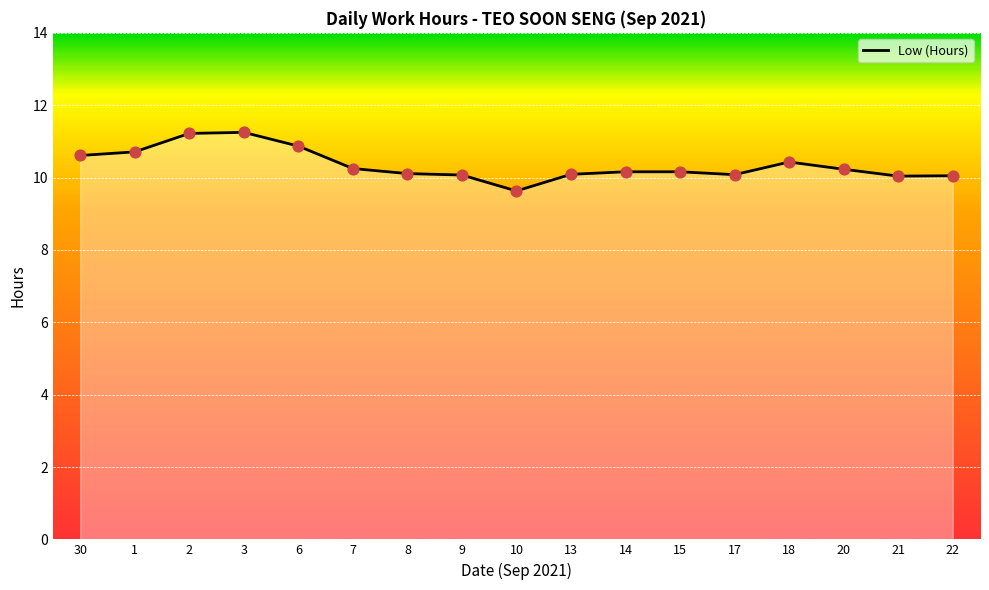

Which has a higher value, 14 or 10?

14